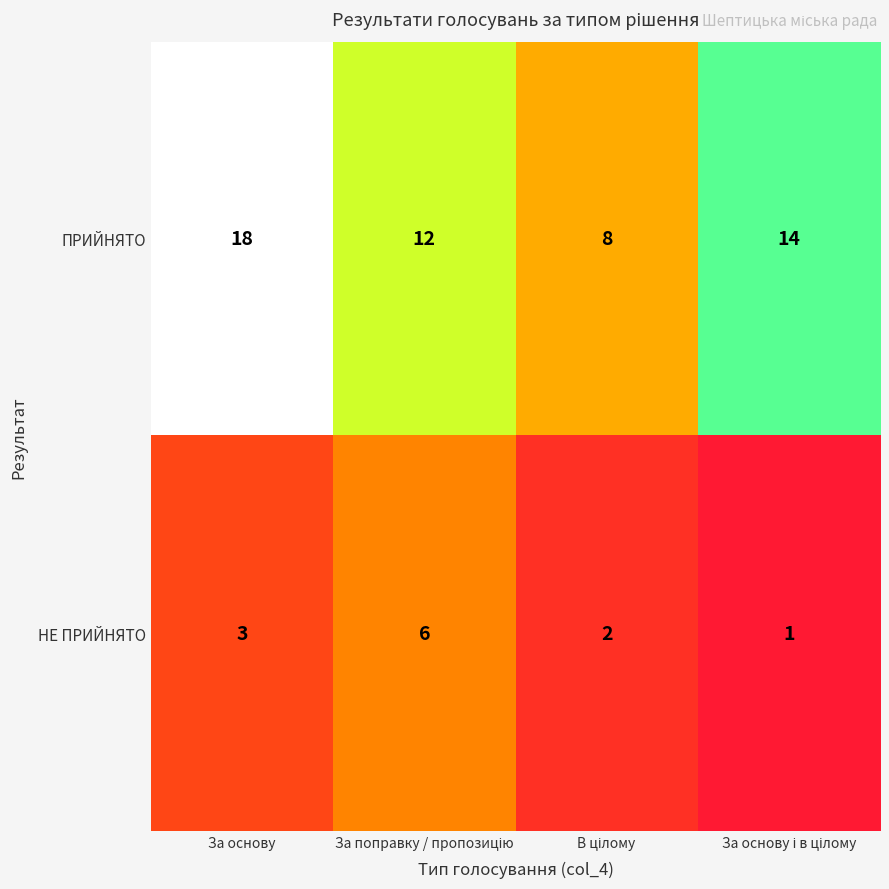

At which category is the sum across all series the highest?

За основу